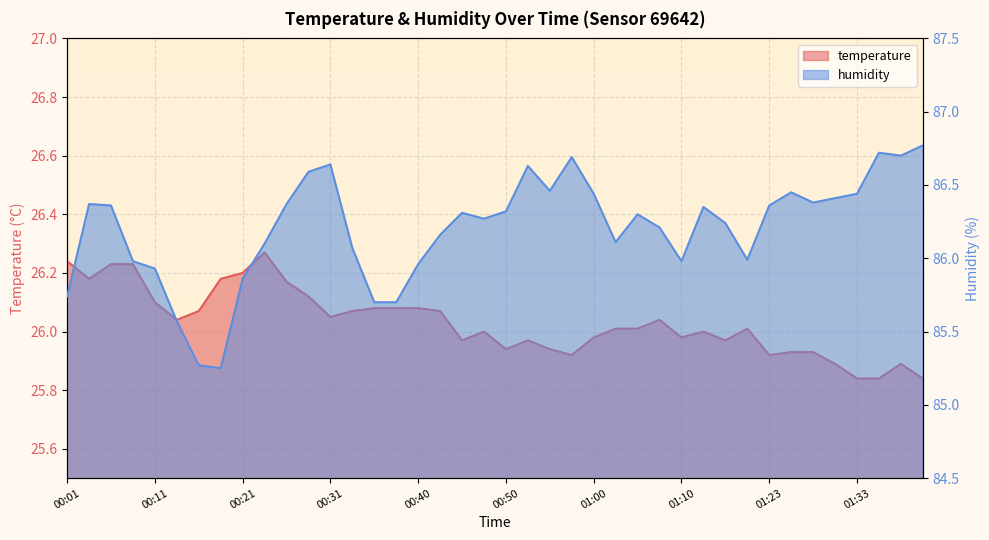

At 00:06, list the series in order from smallest to largest.

temperature, humidity